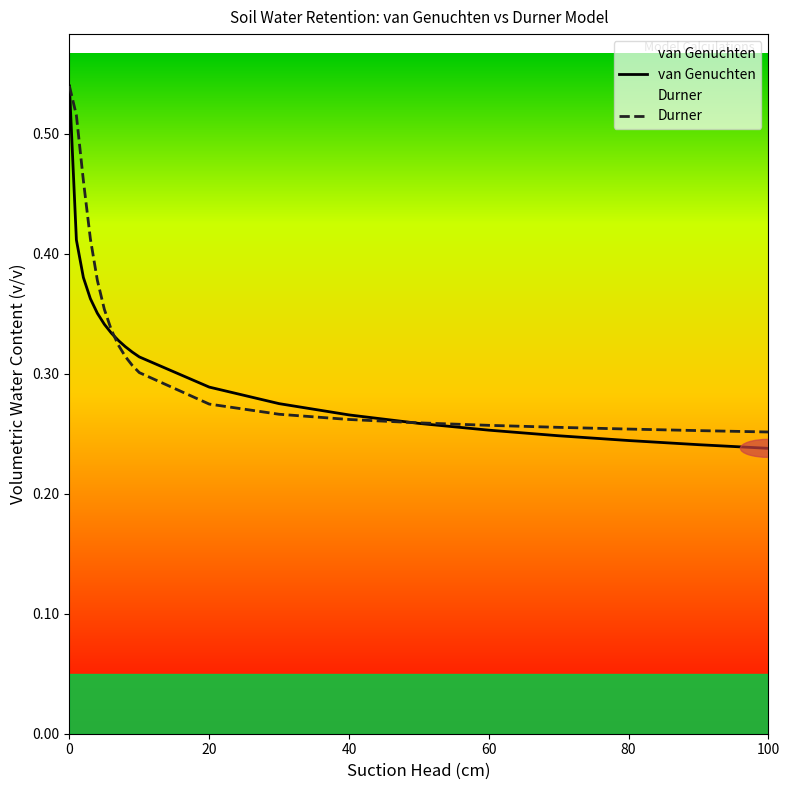

What is the maximum value shown in the chart?

0.5